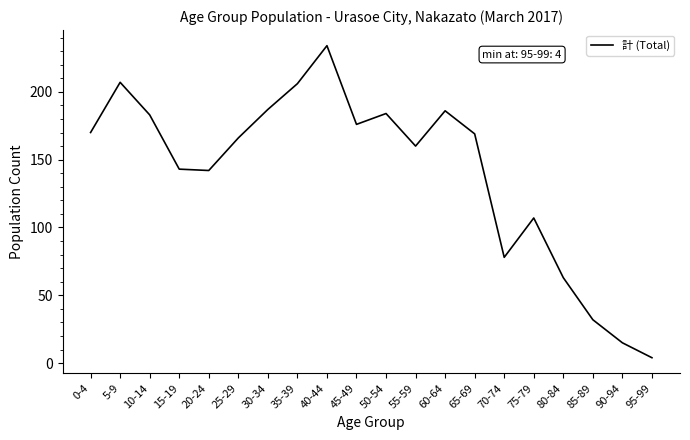

Which category has the highest value across all series?

40-44